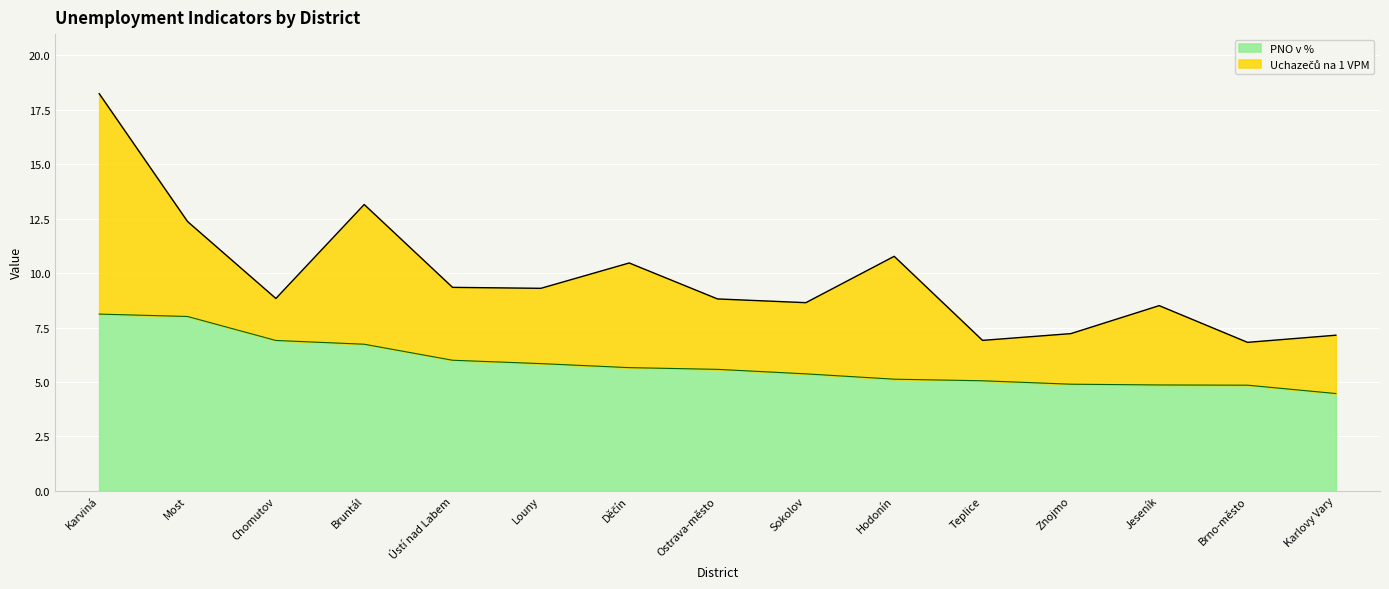

Which label corresponds to the smallest value in the chart?

Karlovy Vary